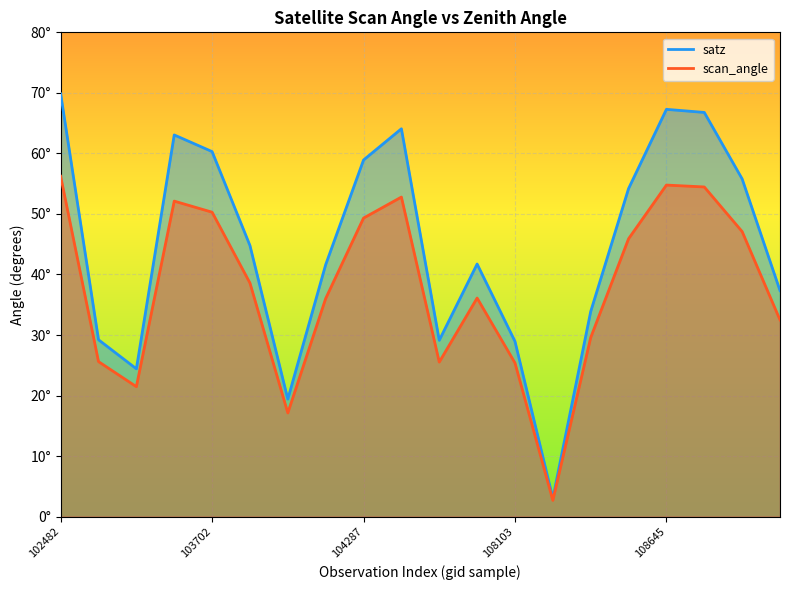

Does the chart display data point markers on the line(s)?

No